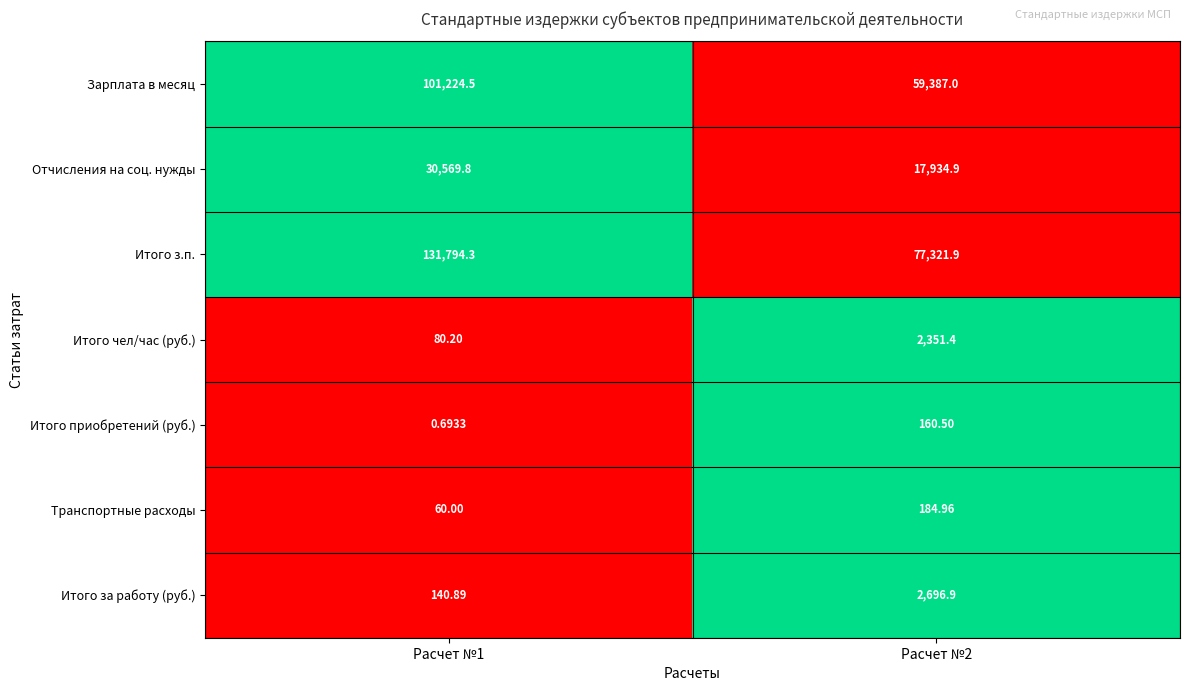

Which series changed the most between Расчет №1 and Расчет №2?

Итого з.п.